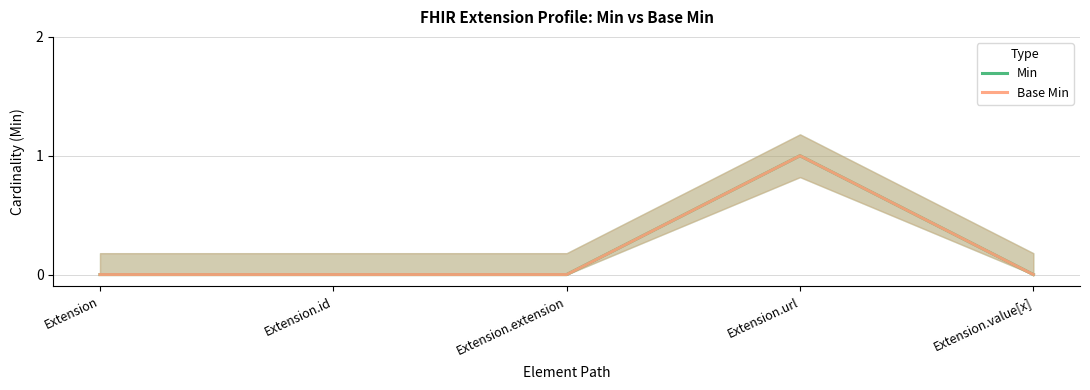

What are all the series names shown in the legend?

Min, Base Min